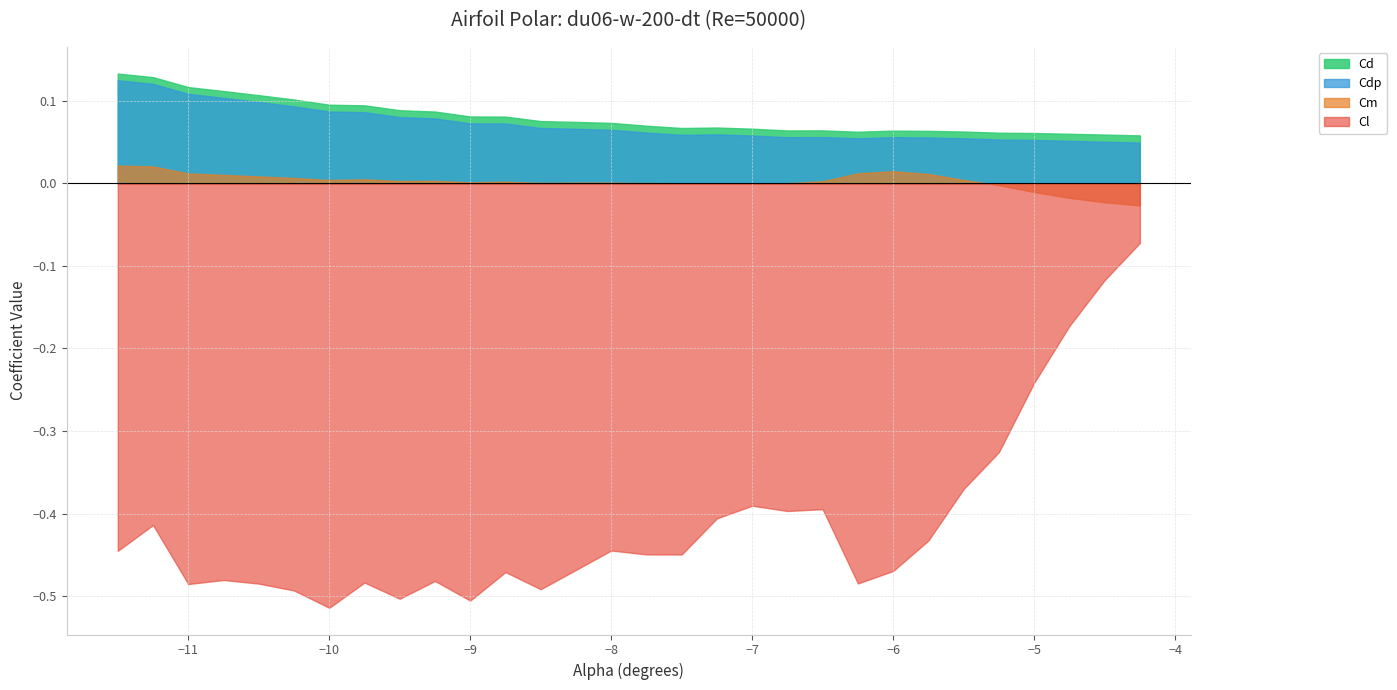

Does the chart have visible grid lines?

Yes